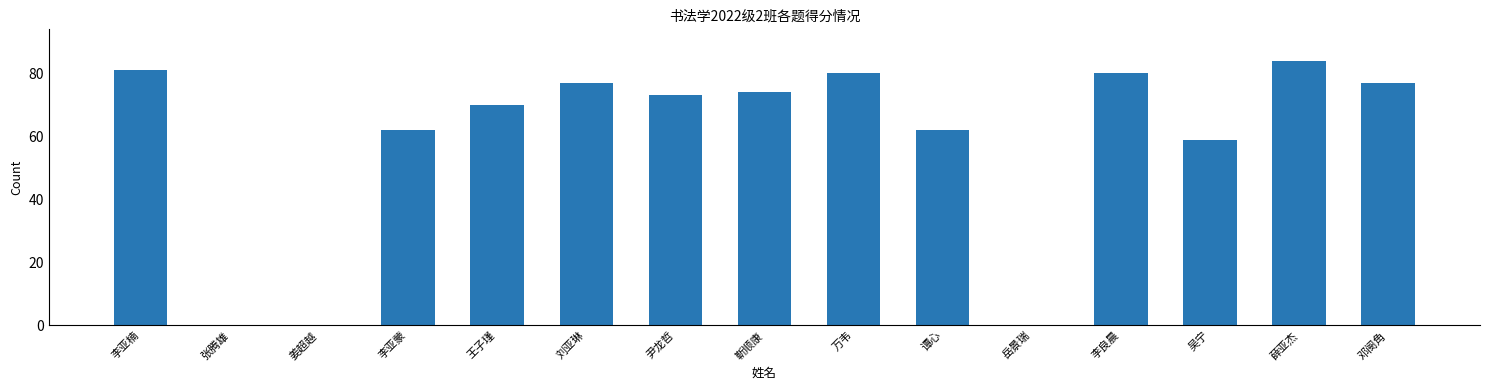

What is the greatest value displayed?

84